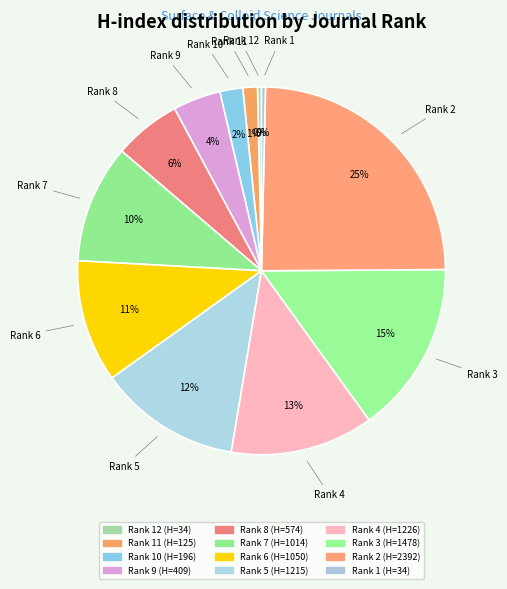

What is the smallest slice in the pie chart?

Rank 12